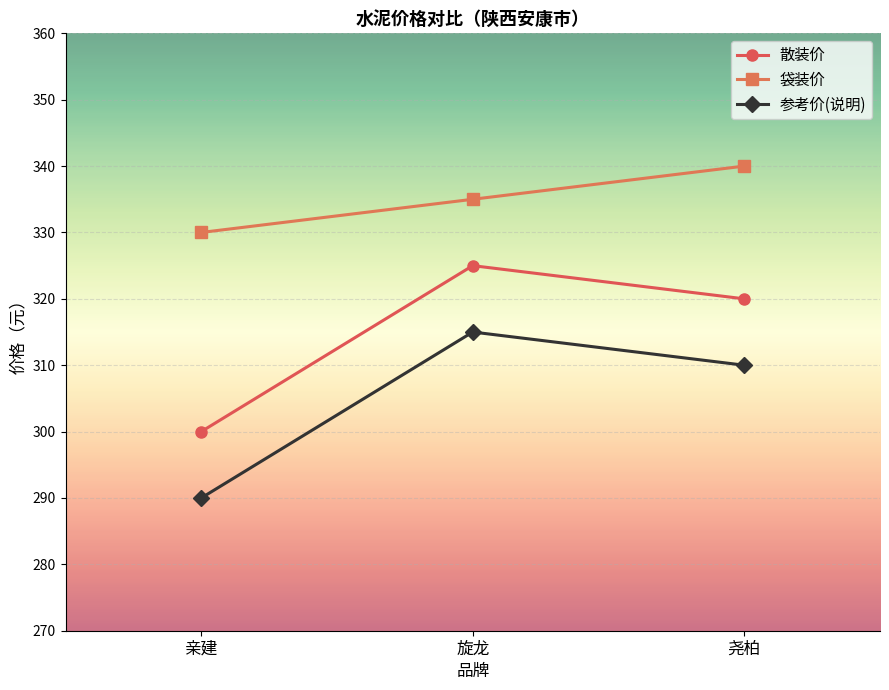

How many lines are shown in the chart?

3